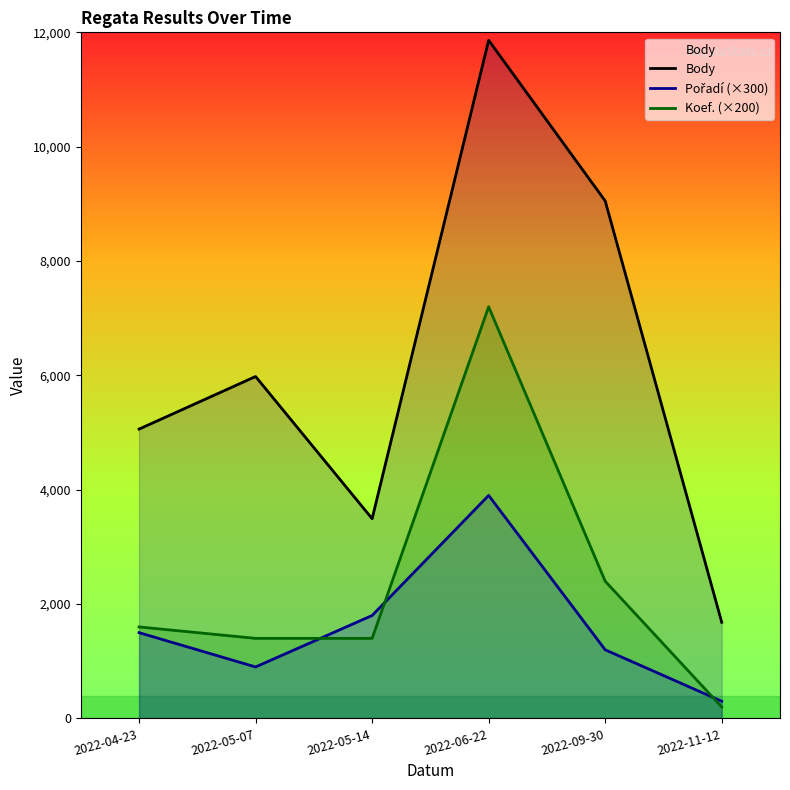

True or false: Koef. (×200) and Body intersect in this chart.

False